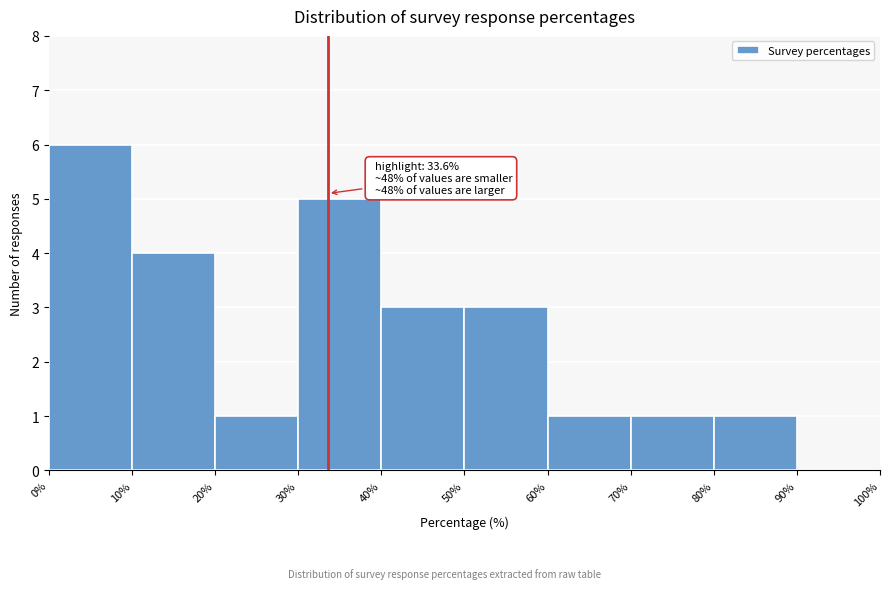

Over which range of the x-axis is the bar tallest?

0% to 10%